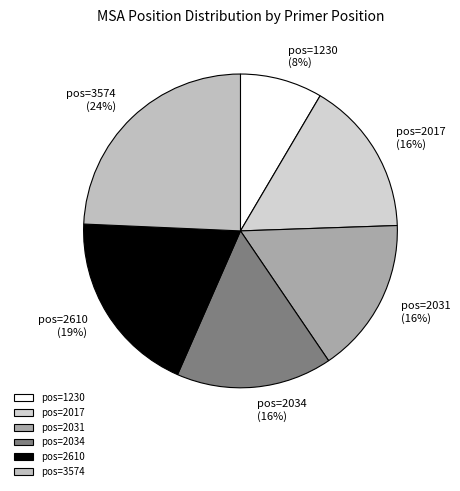

Is the sum of pos=3574 and pos=2017 greater than half?

No